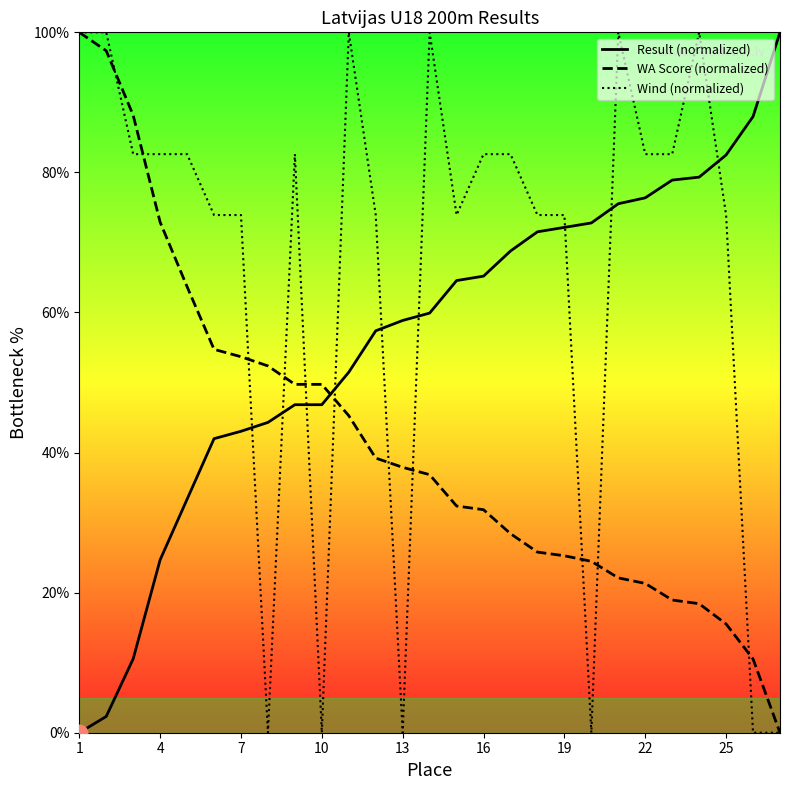

What is the sum of all Result (normalized) values?

1517.1